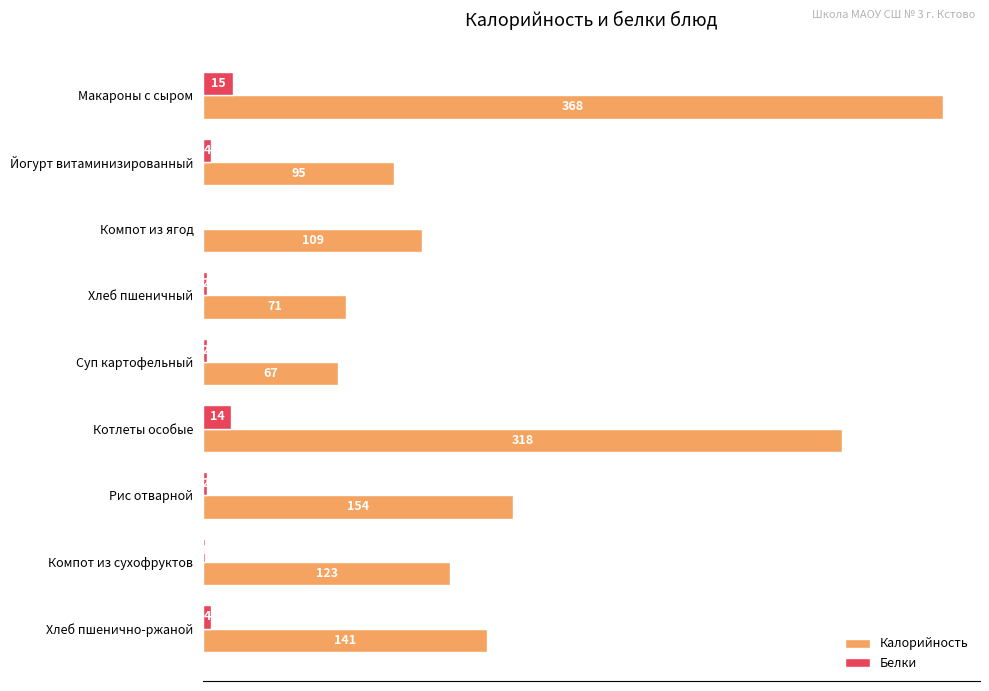

At which category is the sum across all series the highest?

Макароны с сыром